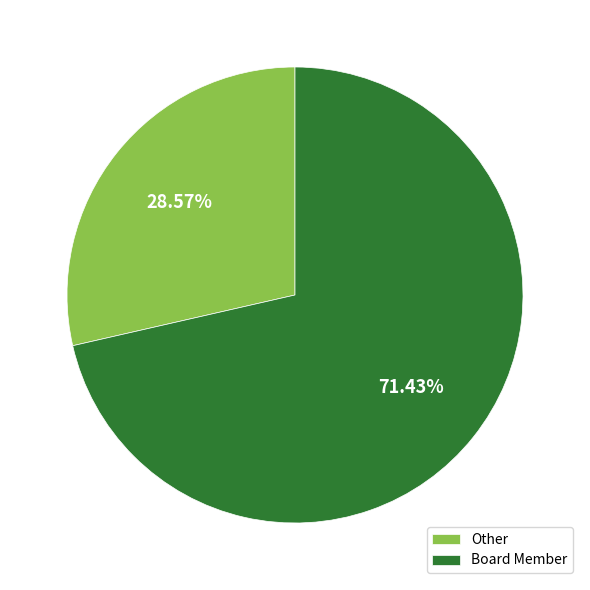

Which category has the smallest portion of the pie?

Other